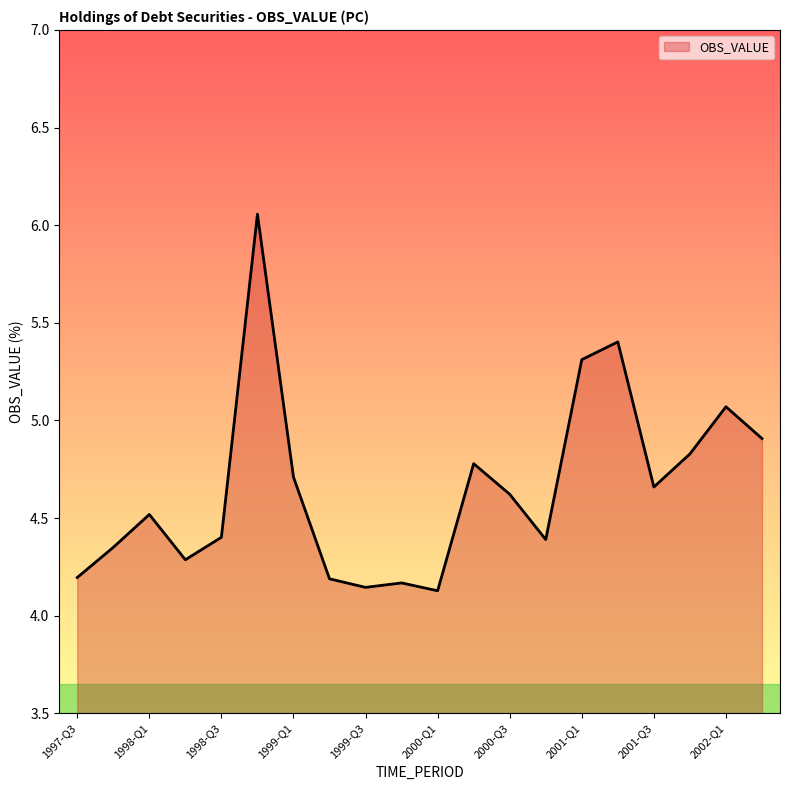

What is the difference between the maximum and minimum values?

1.9